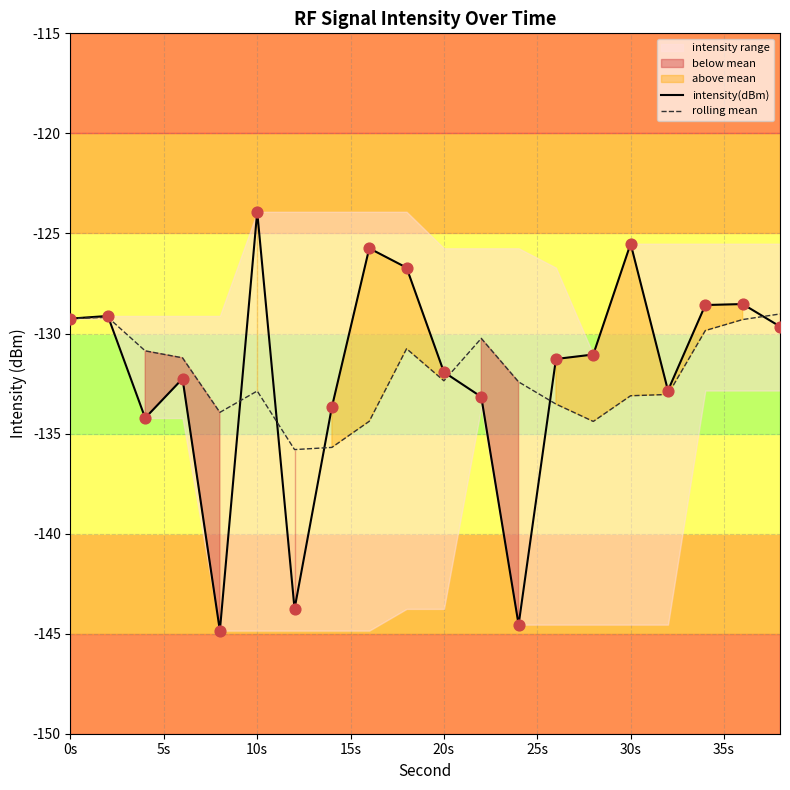

At how many categories does at least one series exceed -135?

19